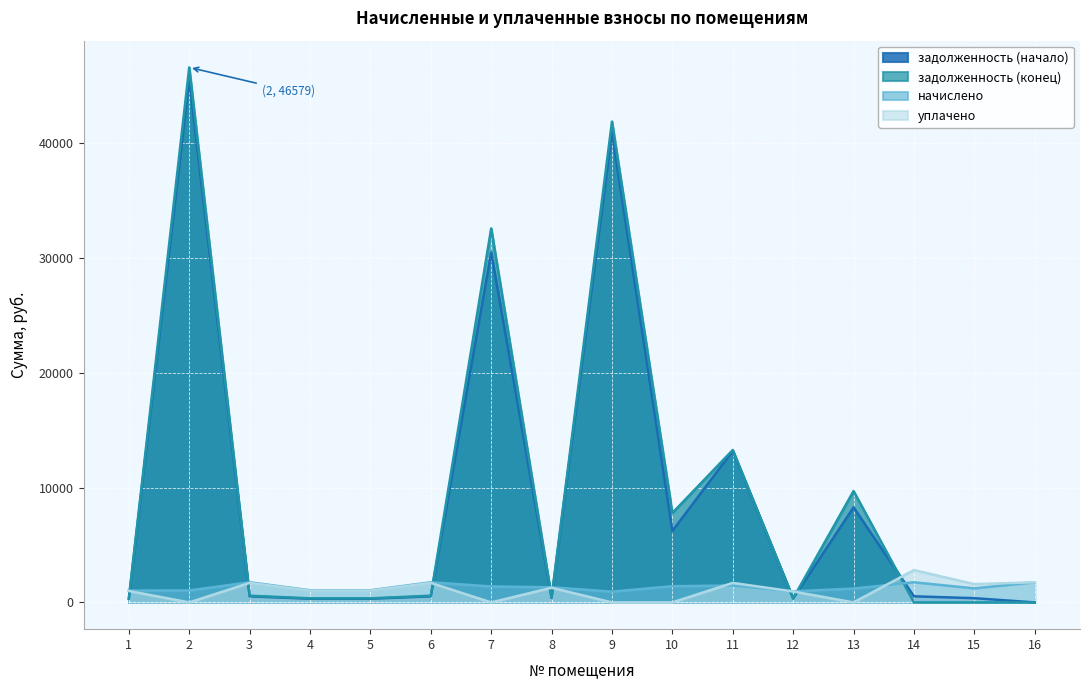

Is it true that задолженность (конец) equals 10000.4 at 9?

False